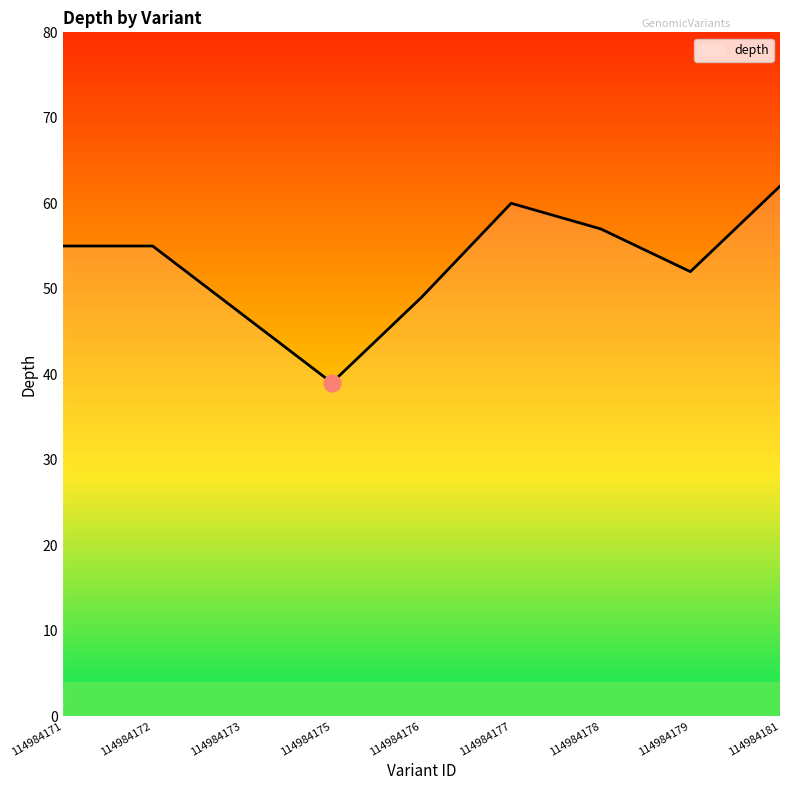

What is the change in value from 114984173 to 114984176?

+2